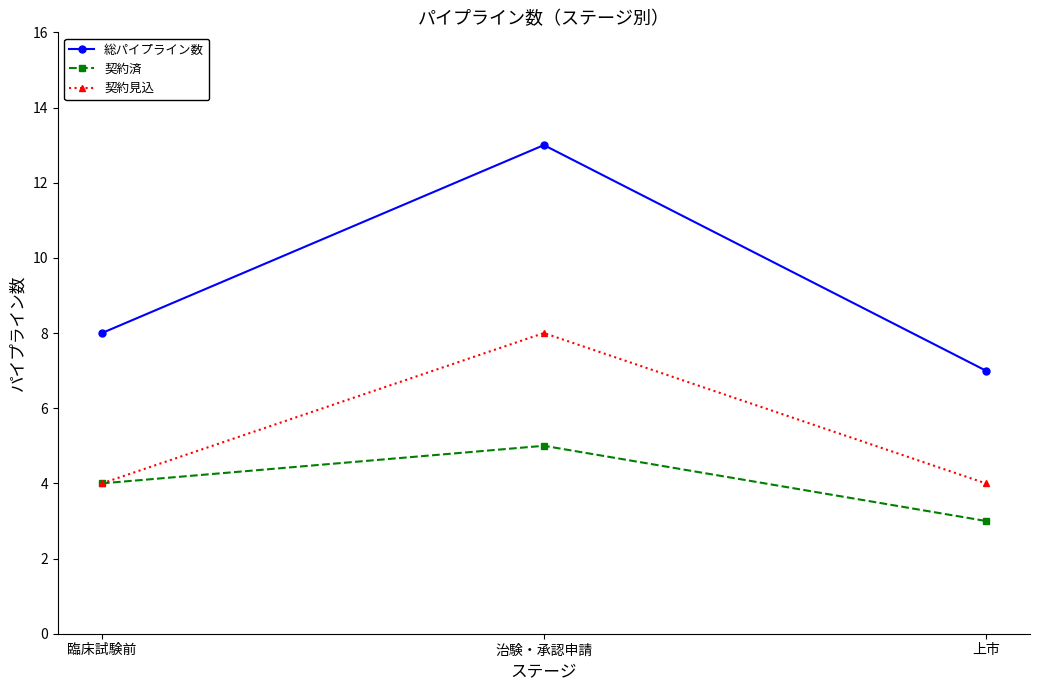

Between 臨床試験前 and 治験・承認申請, which series saw the biggest shift?

総パイプライン数